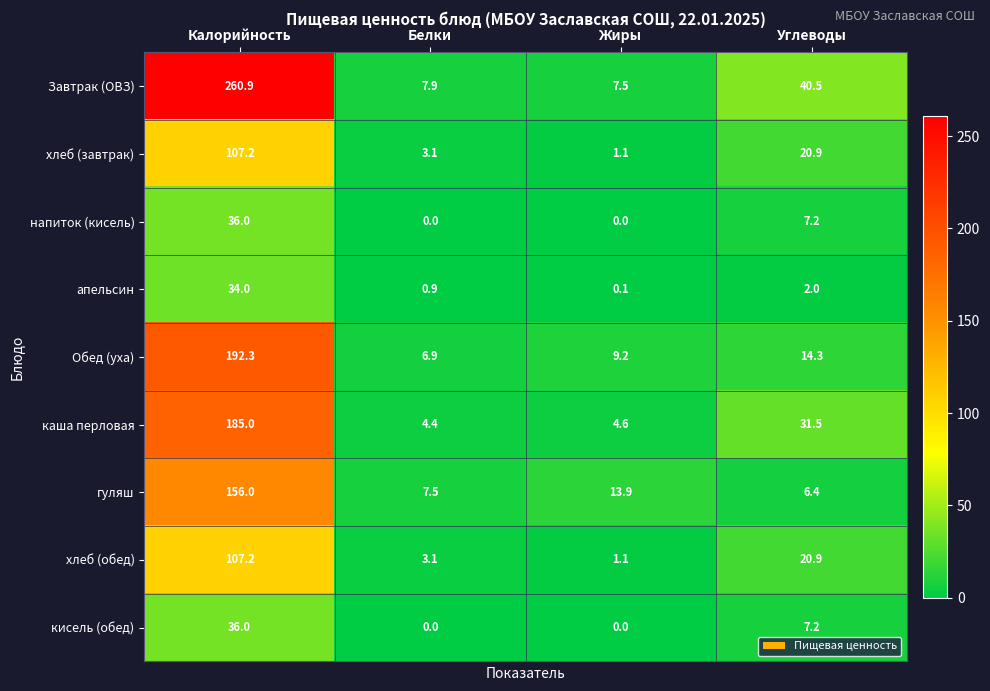

Where is напиток (кисель) nearest to the value 18?

Углеводы